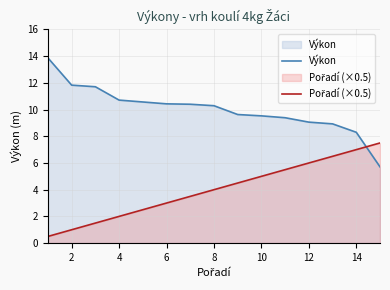

What is the spread (max minus min) of values at 2?

10.8